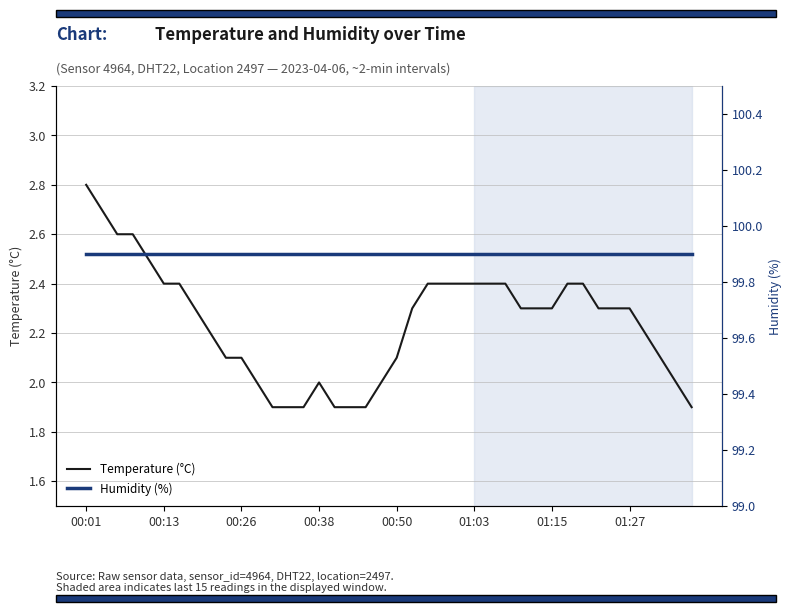

Which series changed the most between 22 and 26?

Temperature (°C)